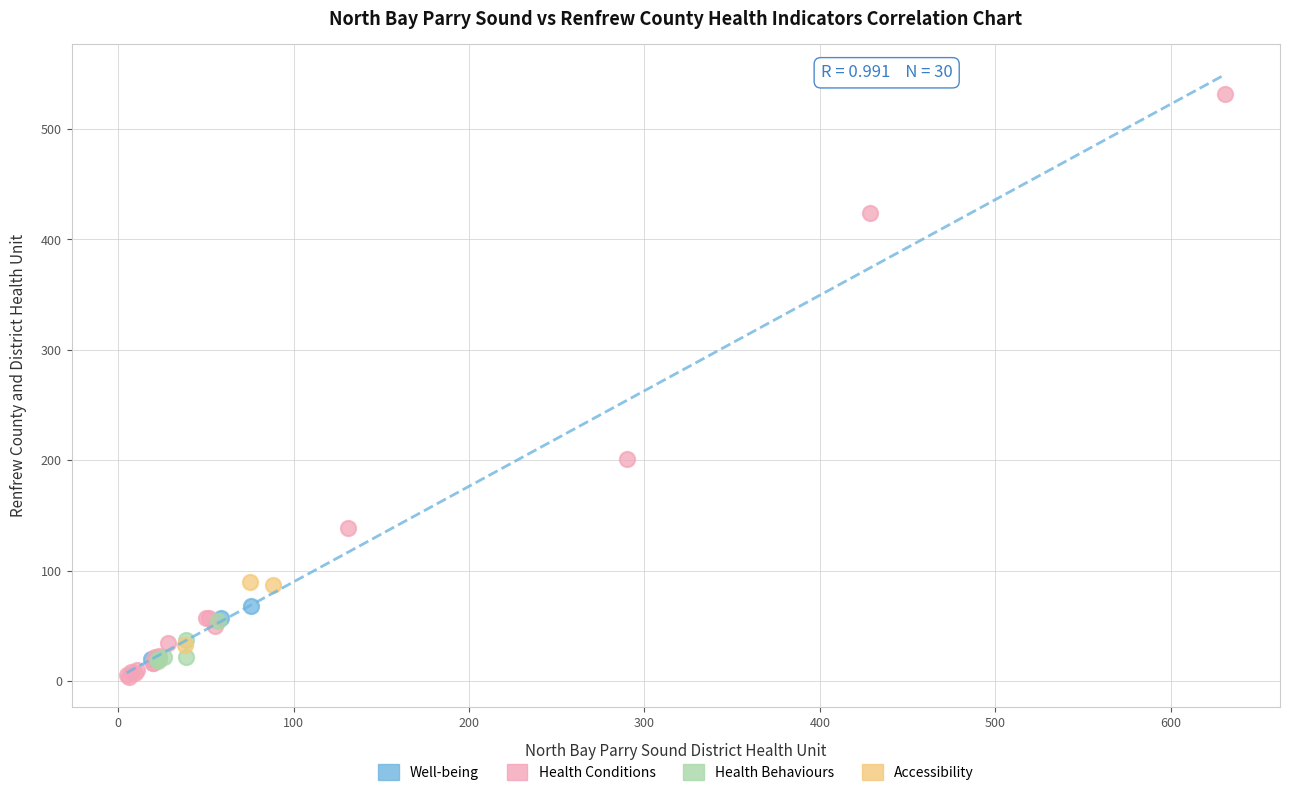

What are all the series names shown in the legend?

Well-being, Health Conditions, Health Behaviours, Accessibility